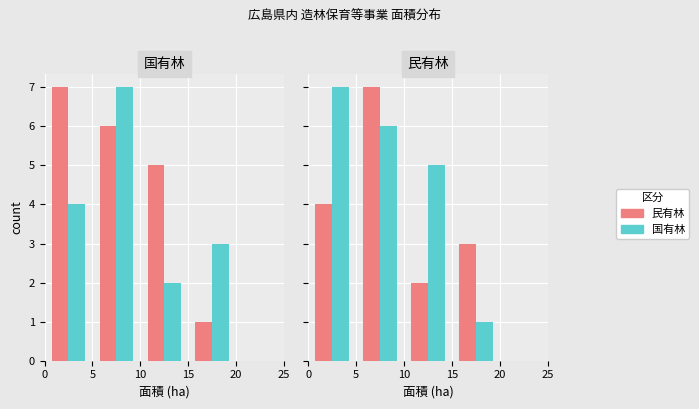

Which has a higher value, 5 or 0?

5